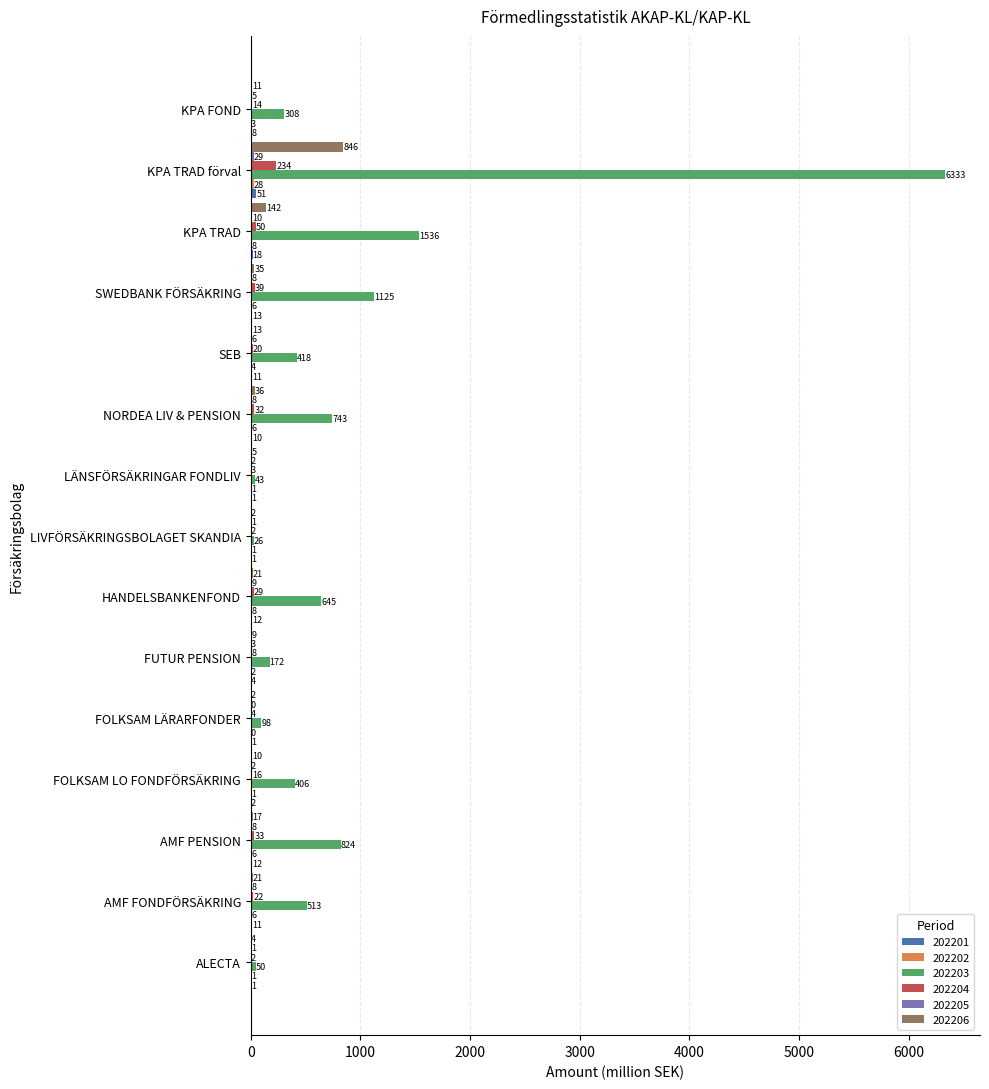

True or false: 202206 has a value of 20.7 at AMF FONDFÖRSÄKRING.

True